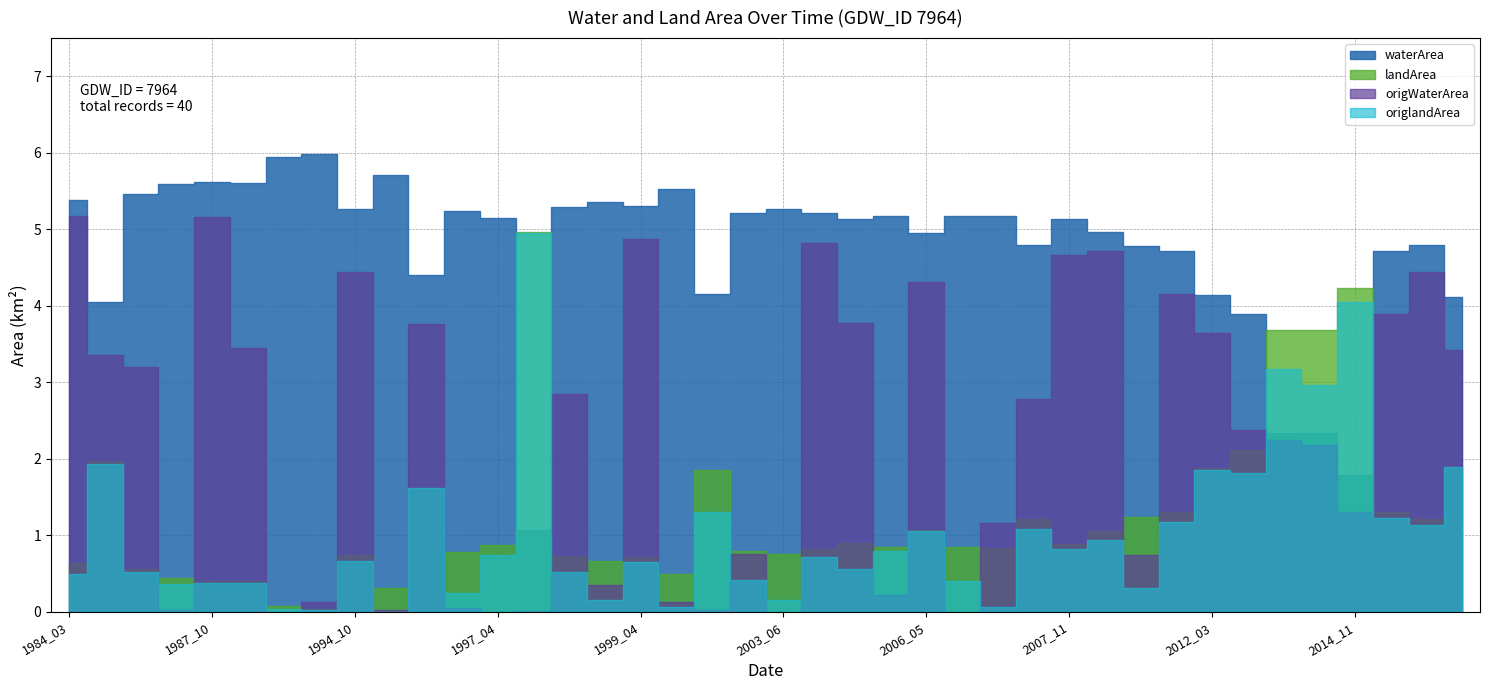

True or false: origlandArea and waterArea cross at least once.

True